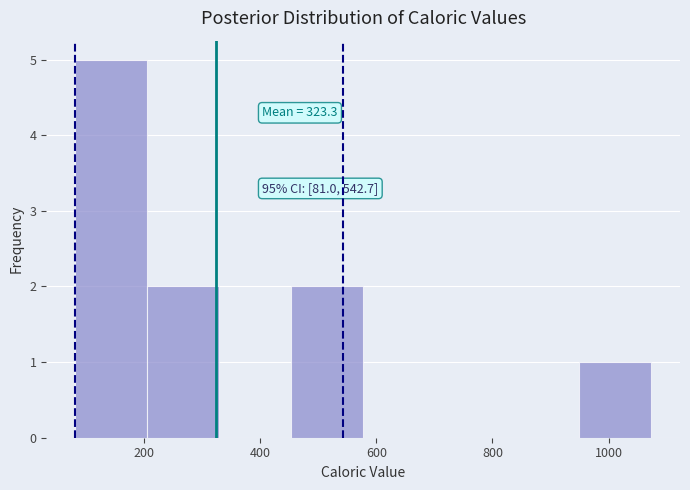

Over which range of the x-axis is the bar tallest?

80 to 200